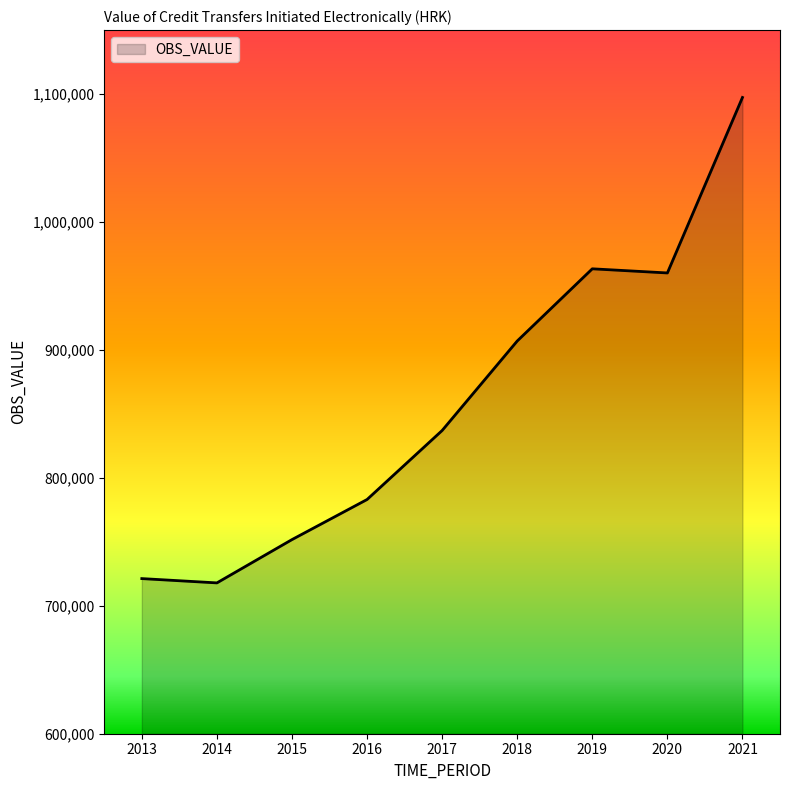

What is the minimum value shown in the chart?

717894.1